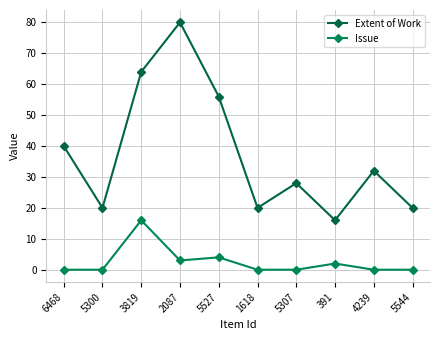

What are all the series names shown in the legend?

Extent of Work, Issue